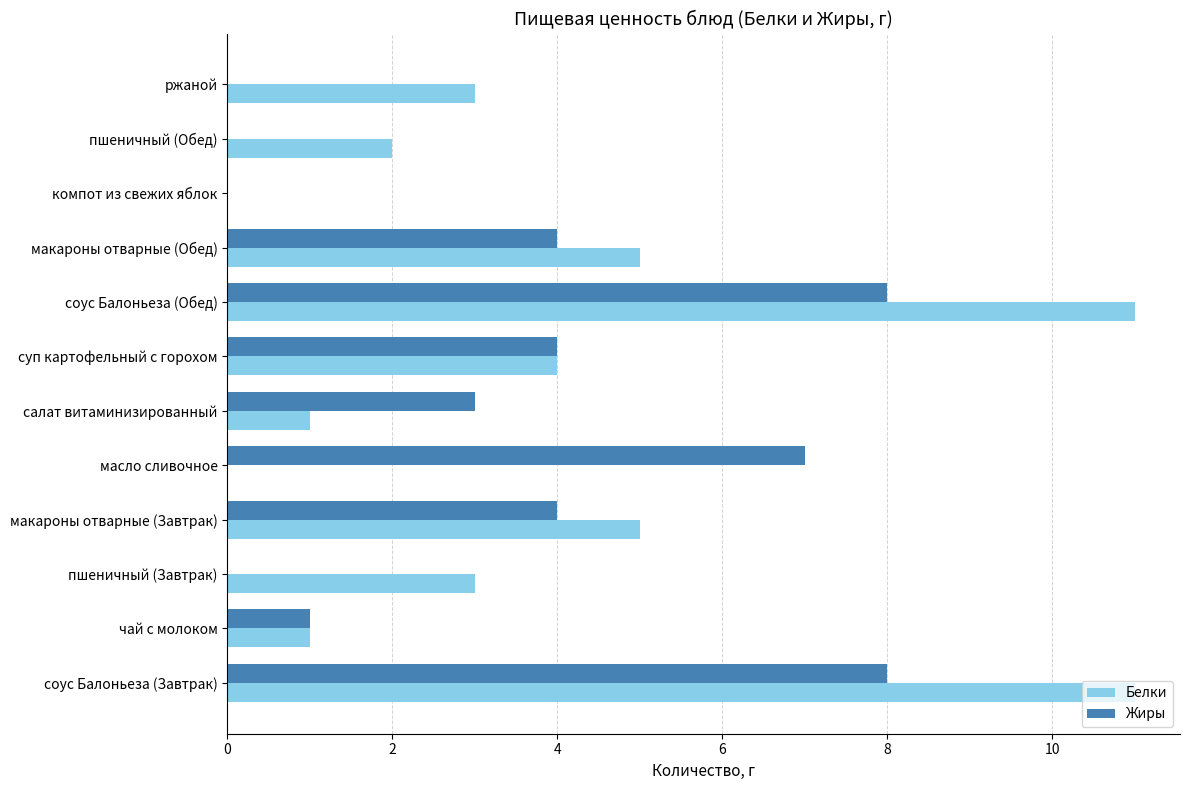

What is the sum of all Белки values?

46